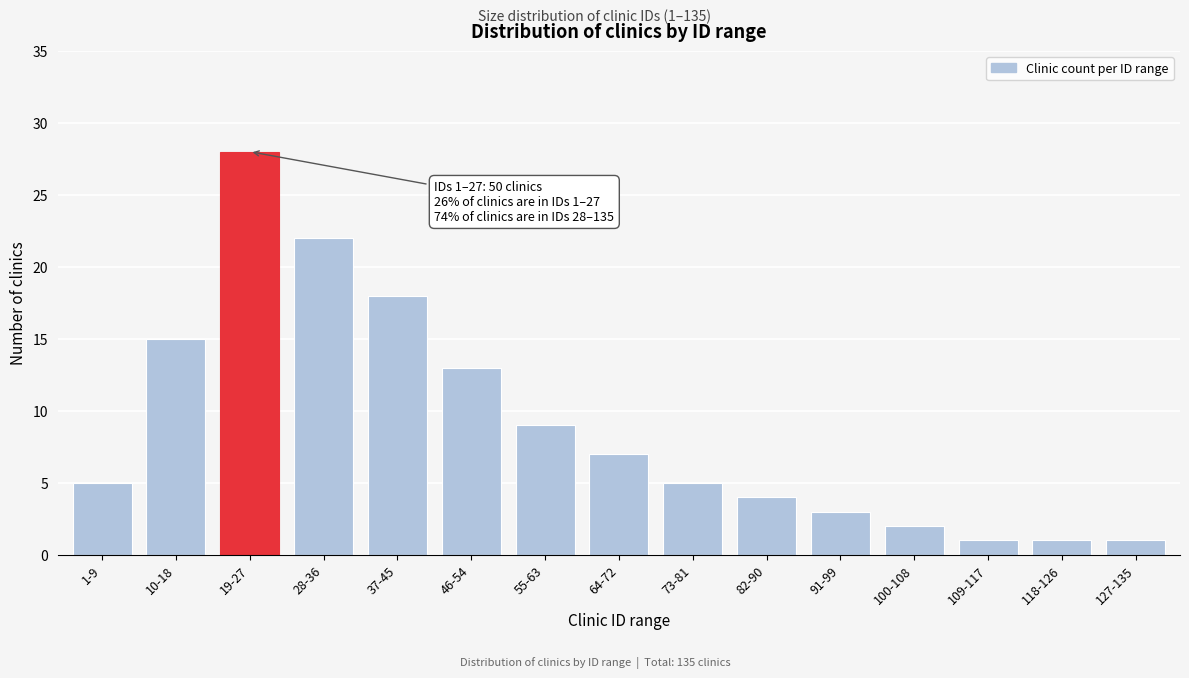

Reading left to right, extract all data points from this chart.

1-9=5	10-18=15	19-27=28	28-36=22	37-45=18	46-54=13	55-63=9	64-72=7	73-81=5	82-90=4	91-99=3	100-108=2	109-117=1	118-126=1	127-135=1